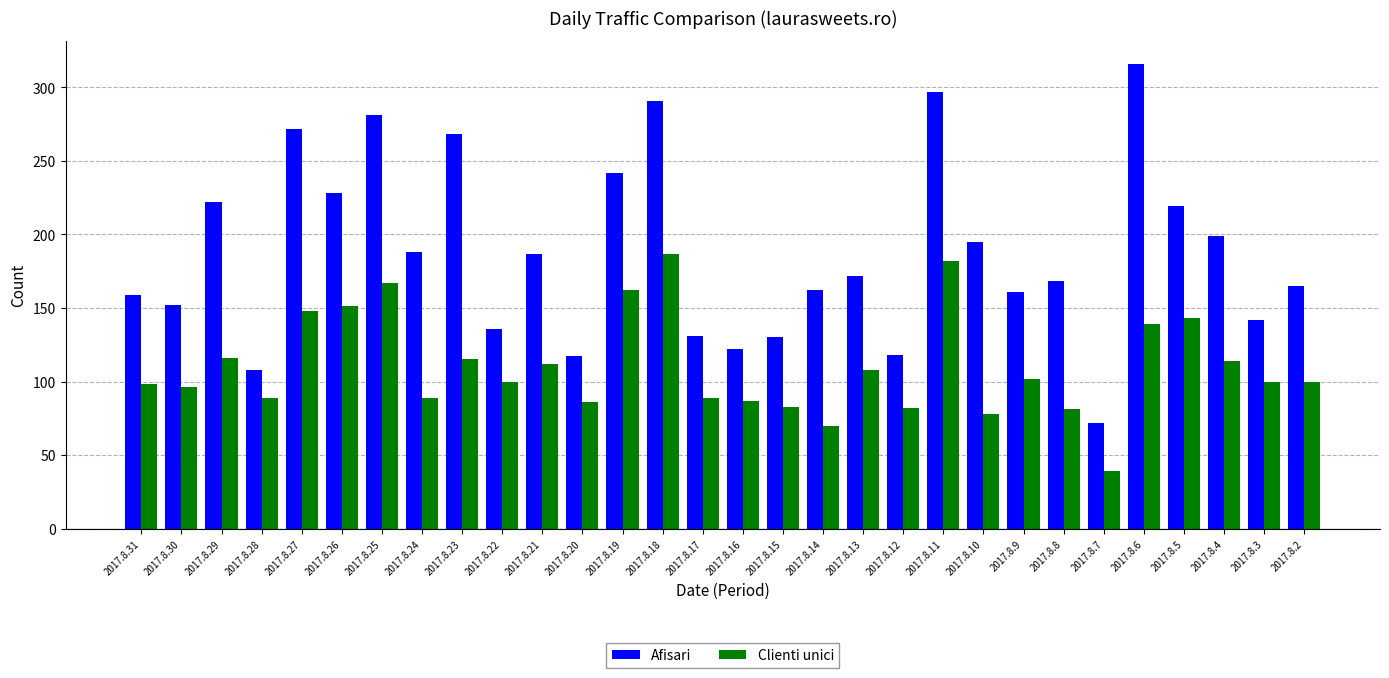

How many bars are there in each group?

2